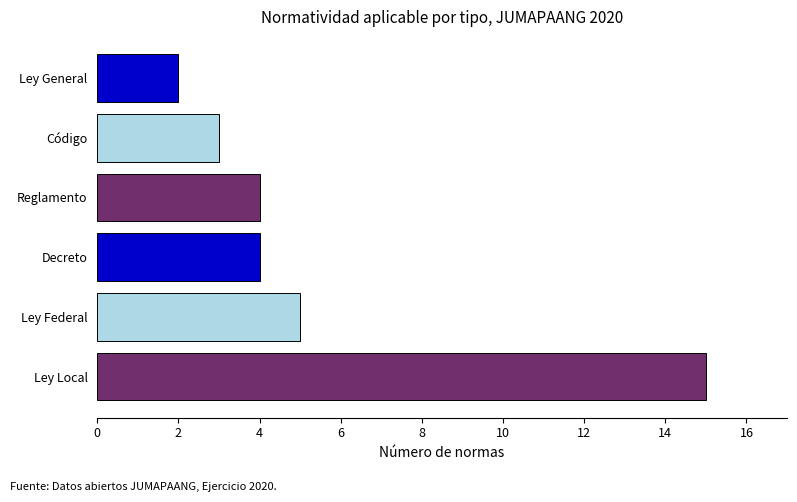

What is the sum of all values?

33